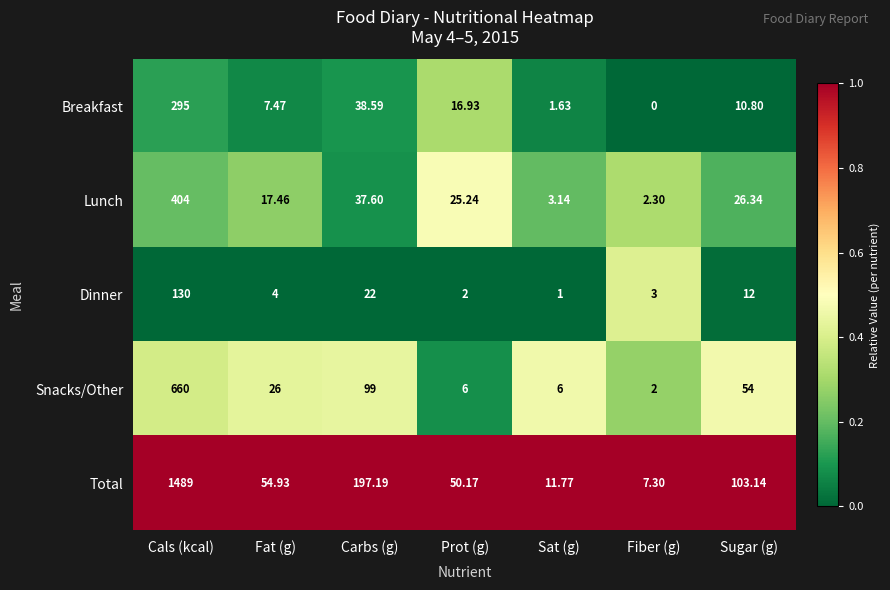

Rank the series at Fiber (g) from highest to lowest value.

Total, Dinner, Lunch, Snacks/Other, Breakfast